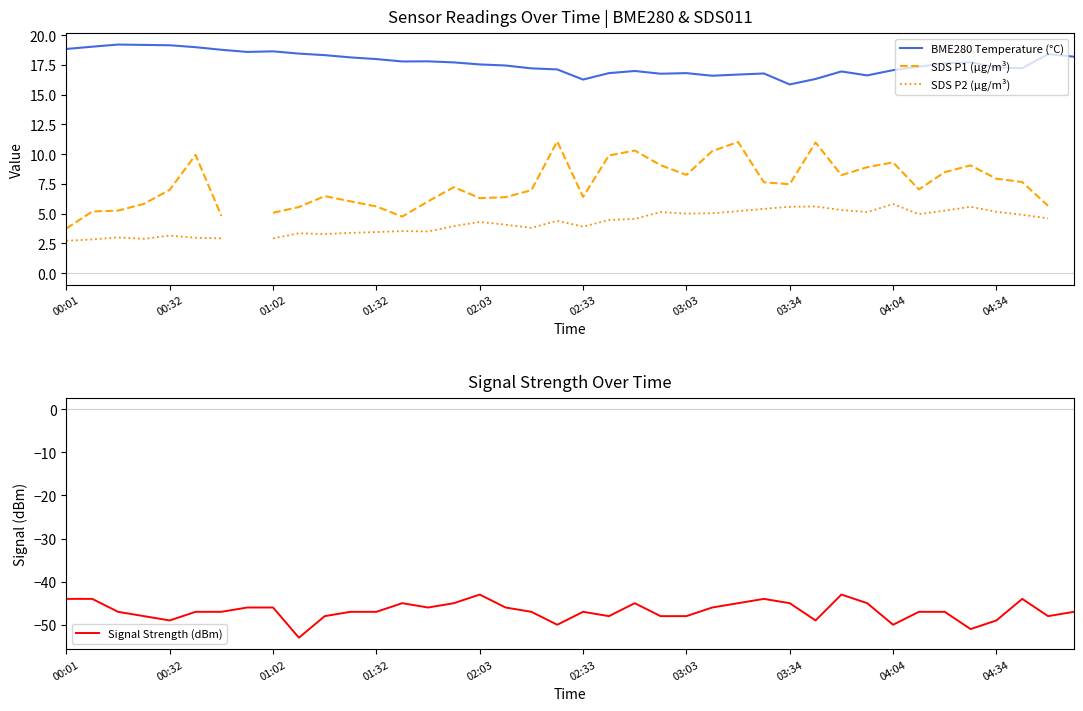

True or false: BME280 Temperature (°C) and SDS P1 (µg/m³) intersect in this chart.

False